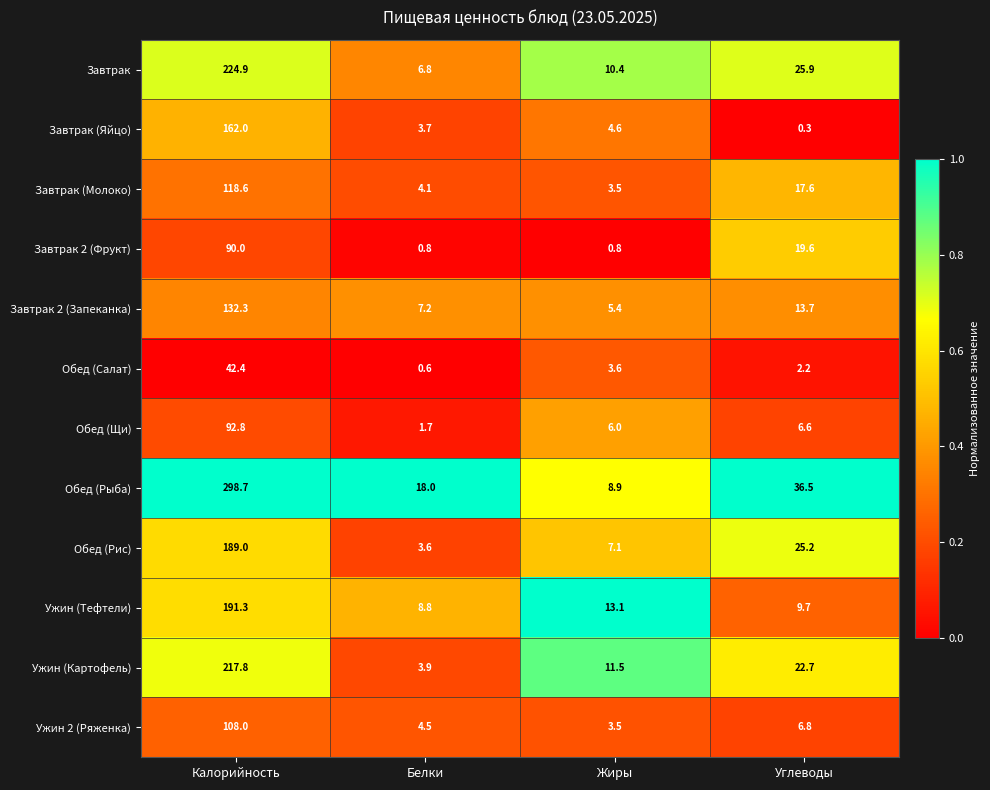

The value of Завтрак 2 (Запеканка) at Белки is 7.2. True or false?

True